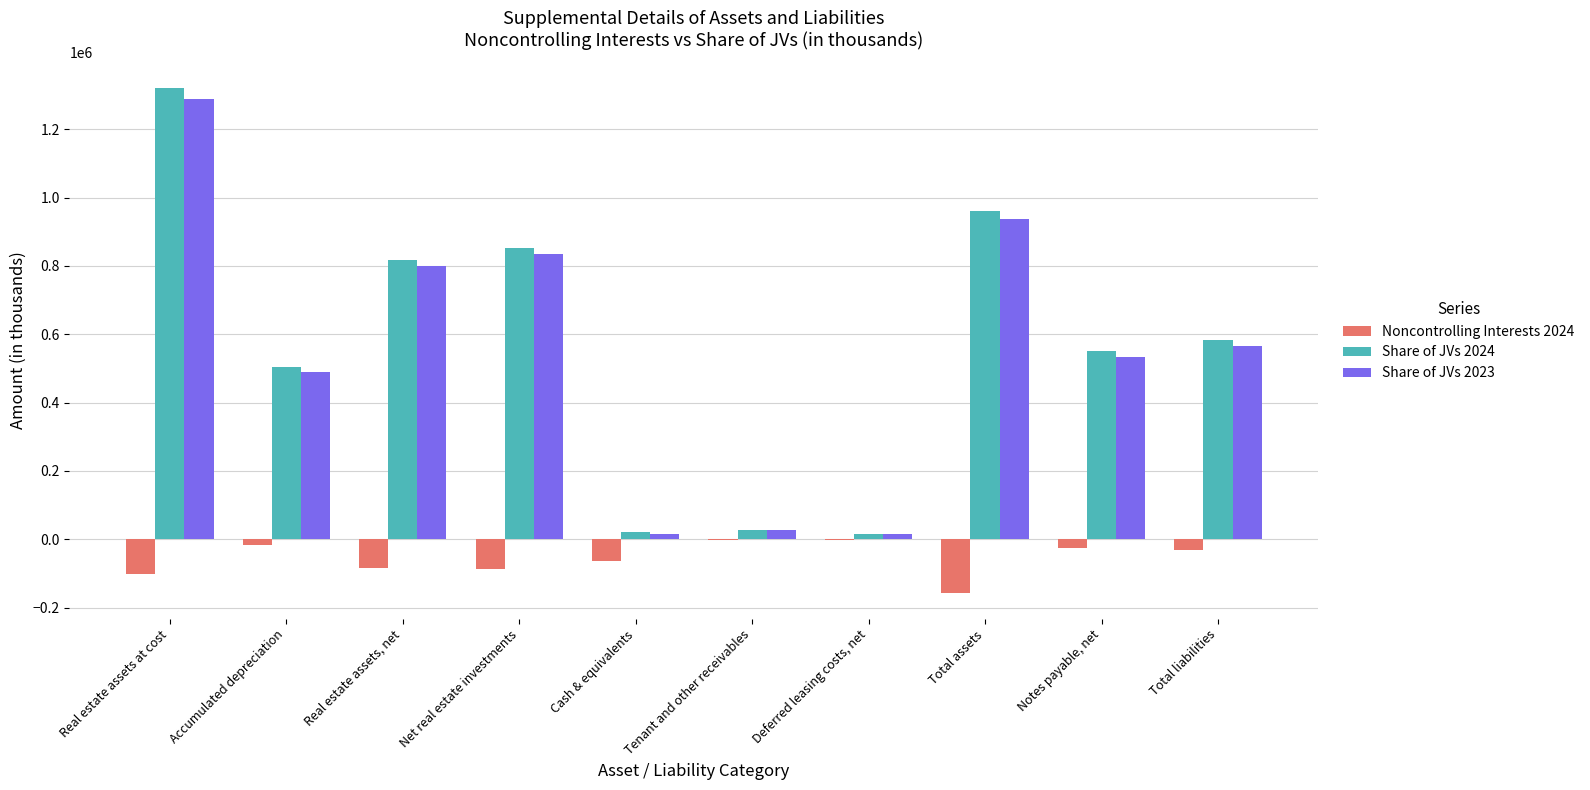

Which category has the highest value across all series?

Real estate assets at cost